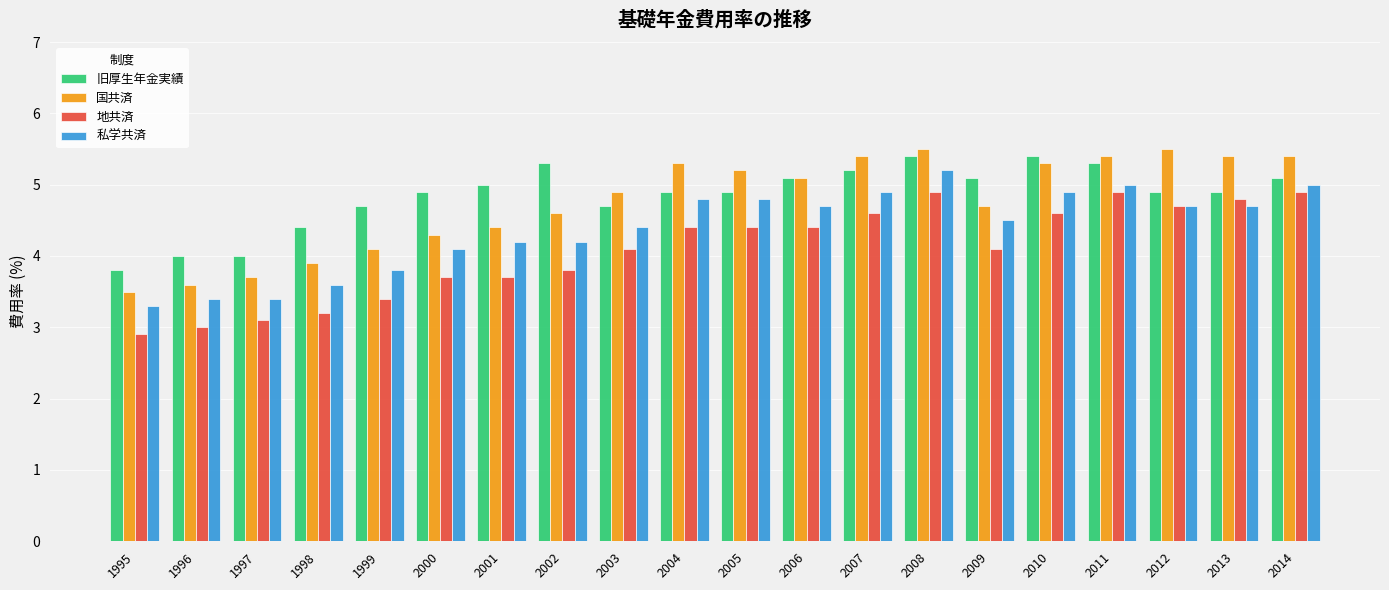

What is the sum of the 国共済 values at 1997 and 1995?

7.2